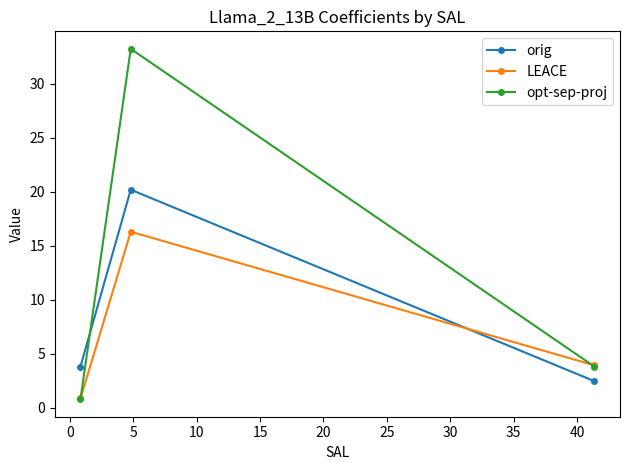

At how many categories does at least one series exceed 25?

1